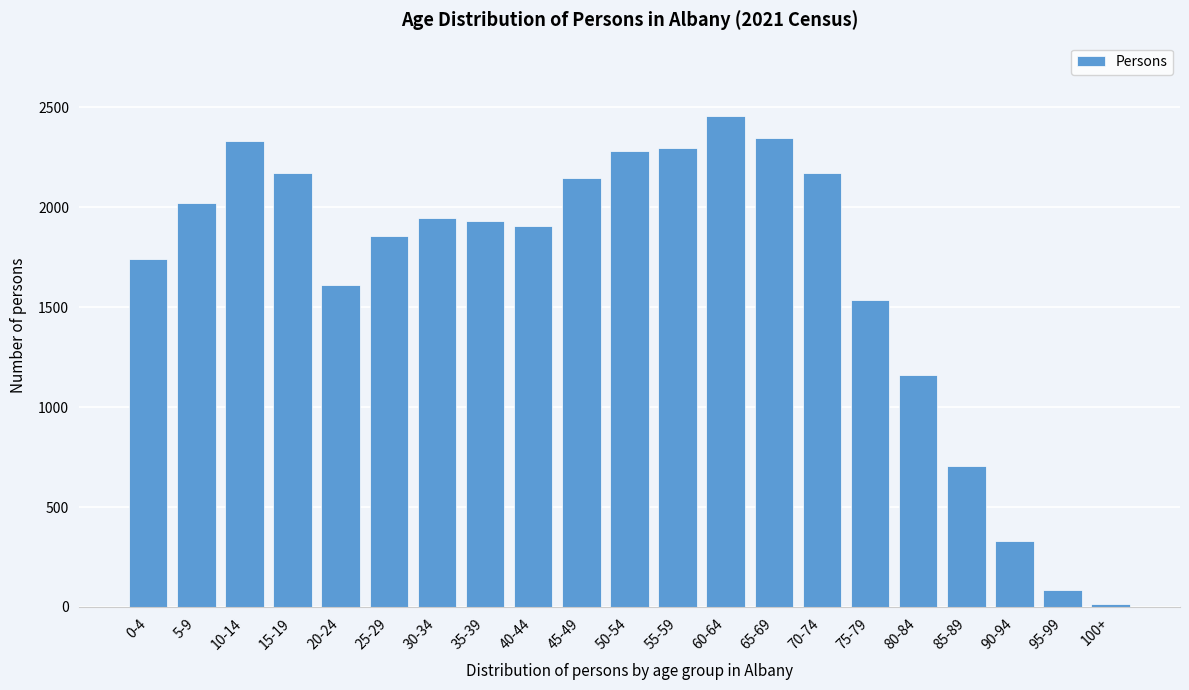

Reading right to left, what are all the values shown in this chart?

14	87	328	705	1163	1538	2170	2348	2456	2295	2281	2147	1907	1930	1945	1858	1611	2170	2334	2023	1741